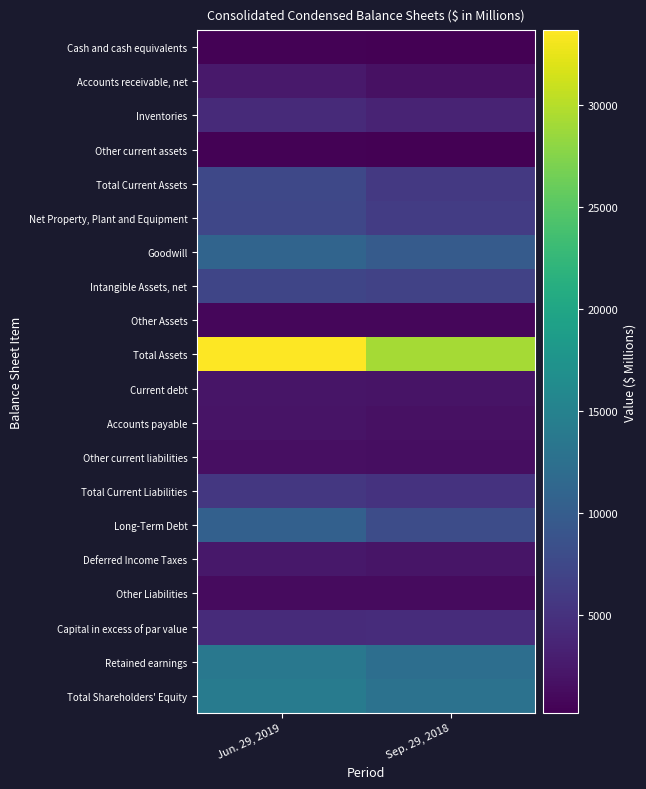

How many data points does each series have?

2